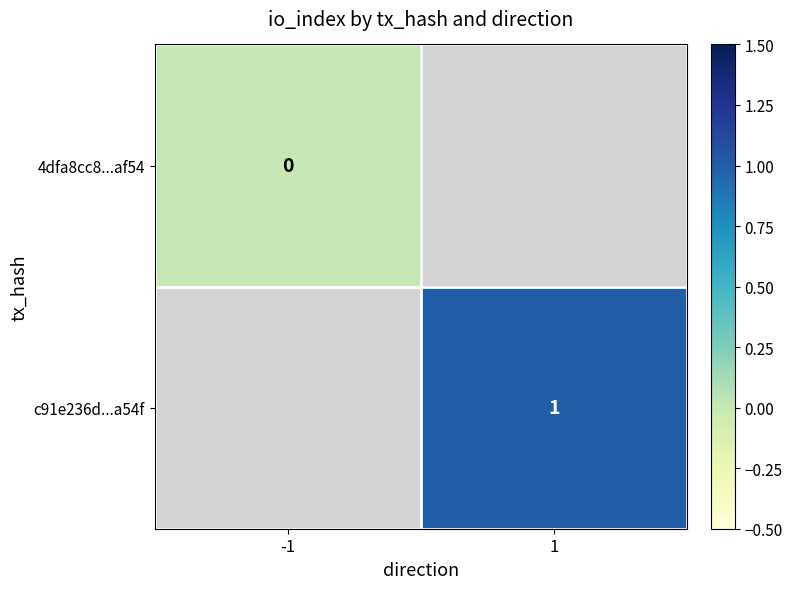

Is it true that c91e236d...a54f equals 1 at 1?

True